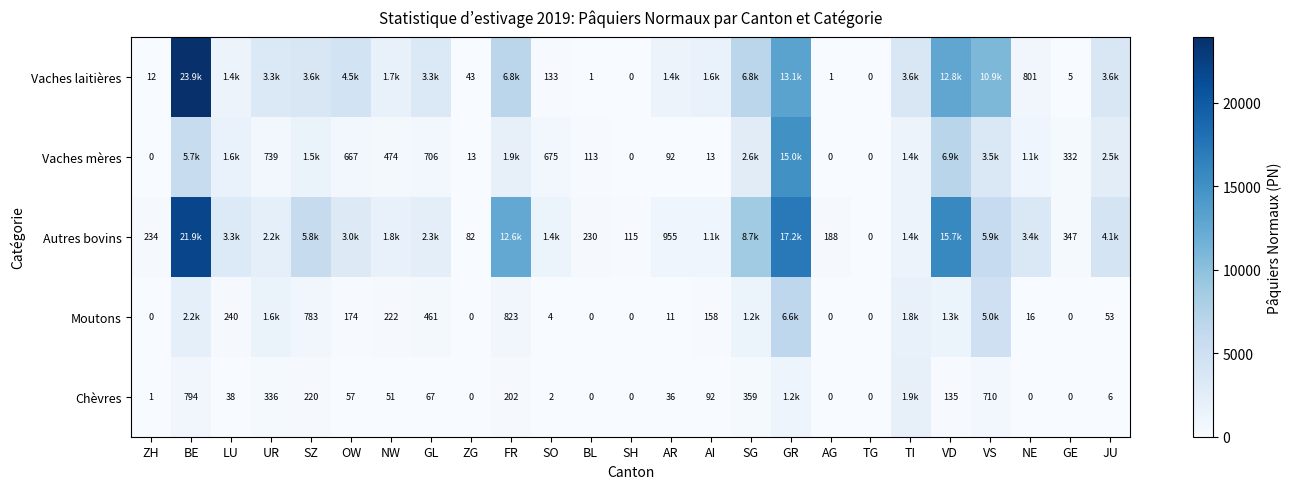

List the labels in order of Vaches mères value, smallest first.

ZH, SH, AG, TG, AI, ZG, AR, BL, GE, NW, OW, SO, GL, UR, NE, TI, SZ, LU, FR, JU, SG, VS, BE, VD, GR